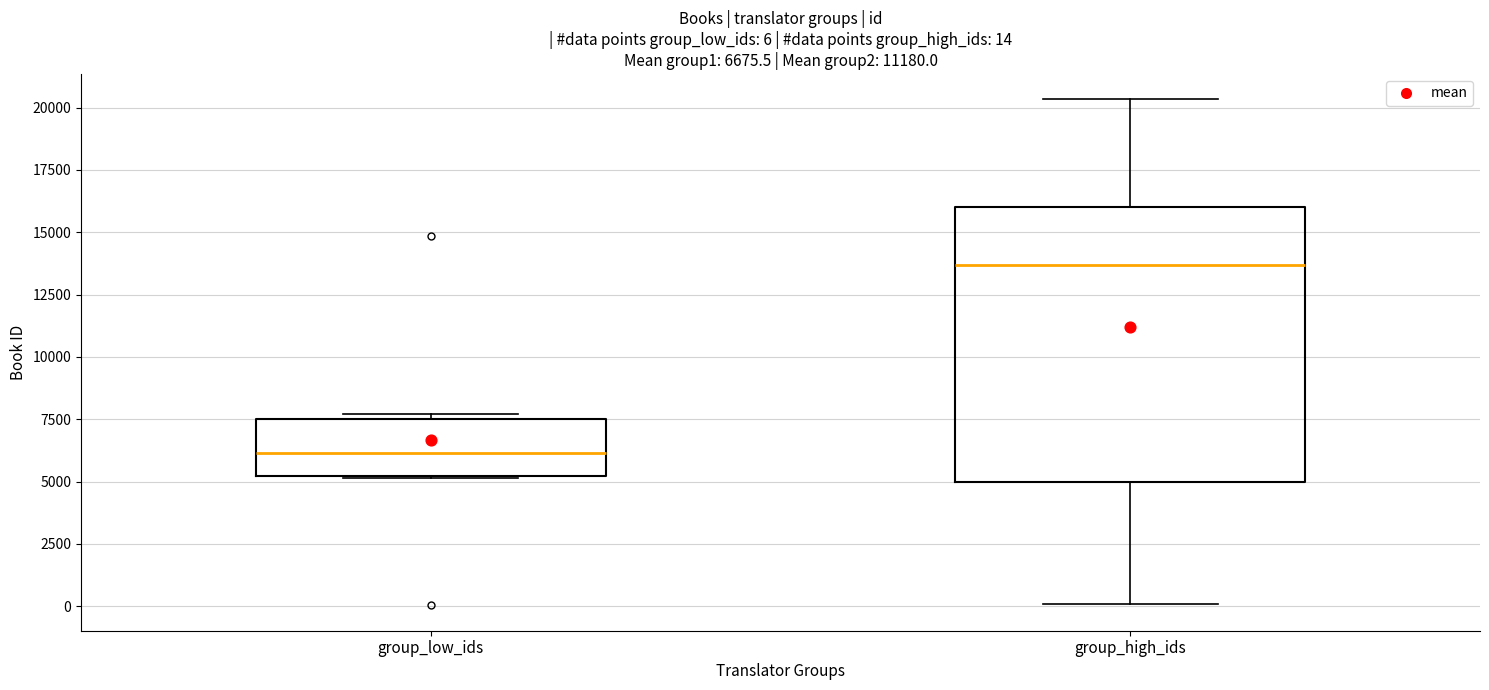

Which box is the tallest, from its lower edge to its upper edge?

group_high_ids